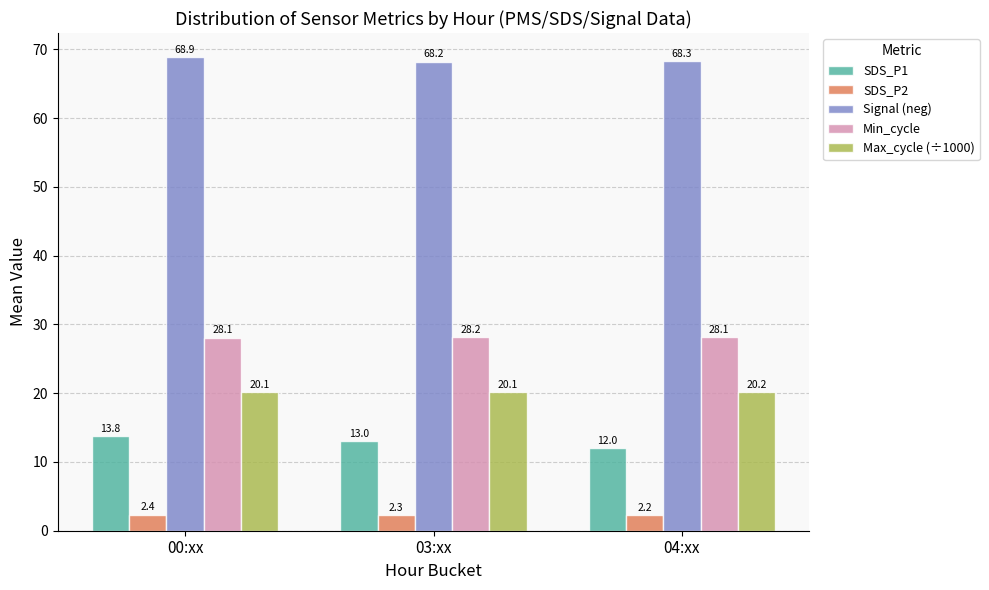

What is the maximum value shown in the chart?

68.9